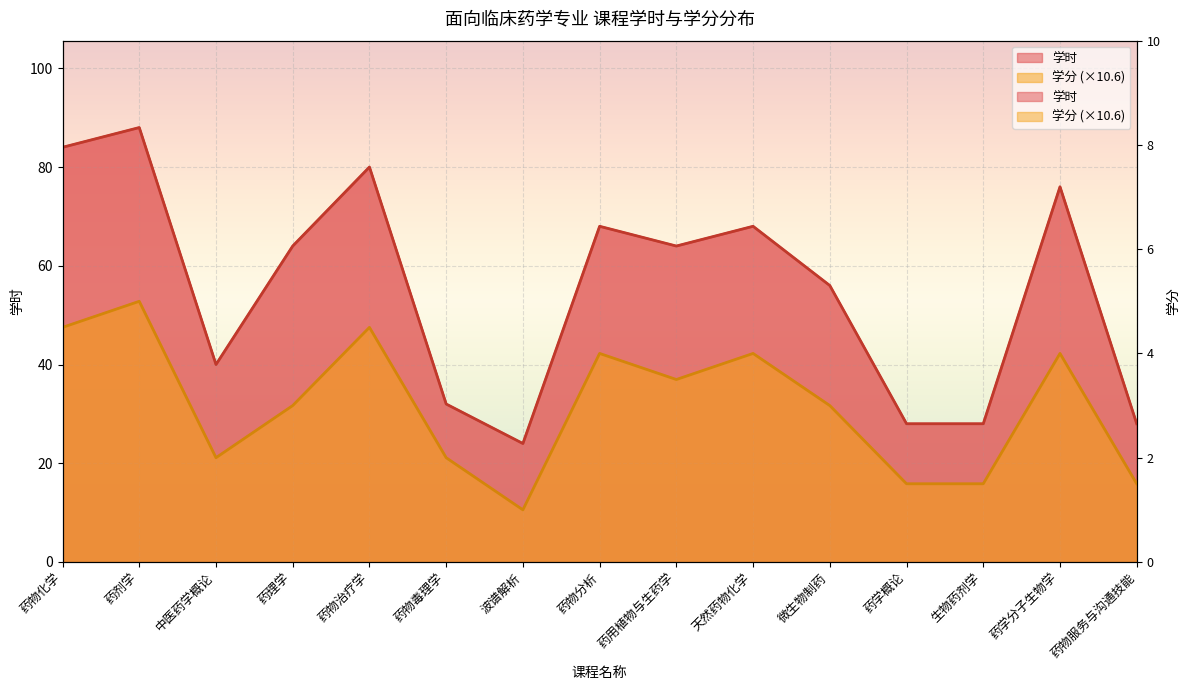

How many categories are shown in the chart?

15